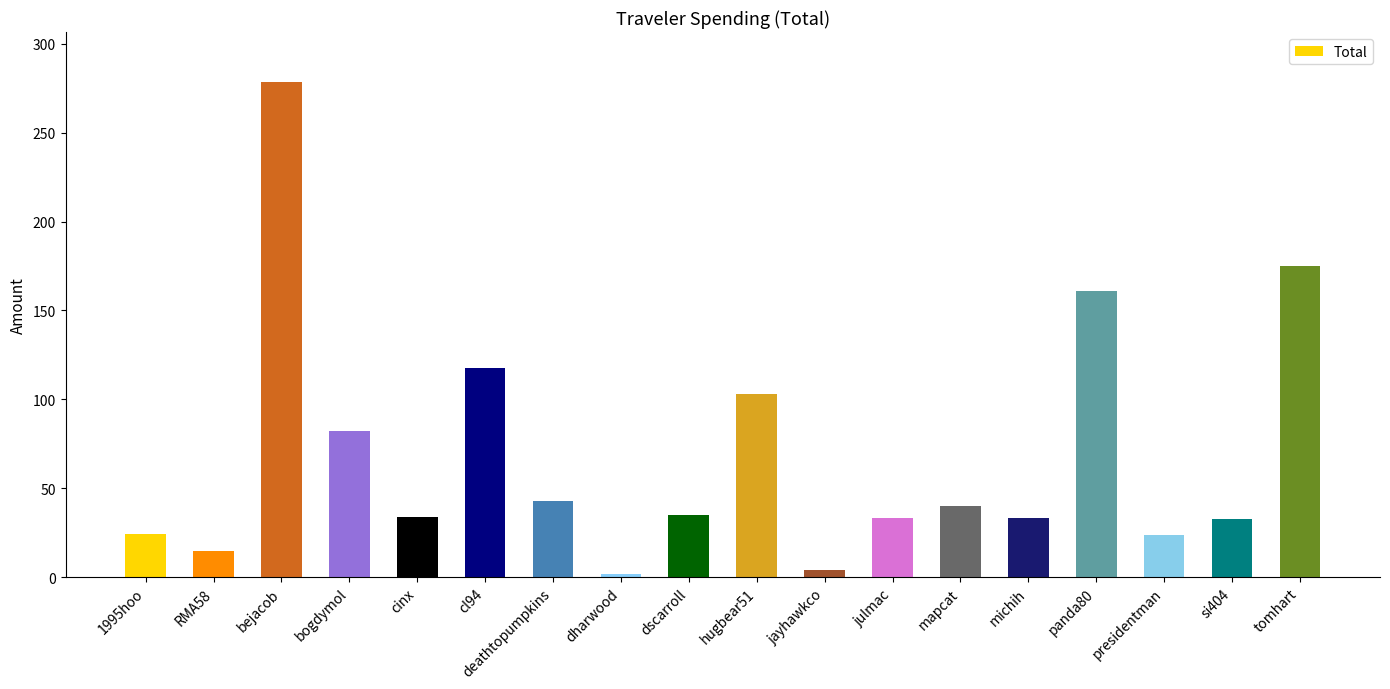

The value at 1995hoo is 39.7. True or false?

False